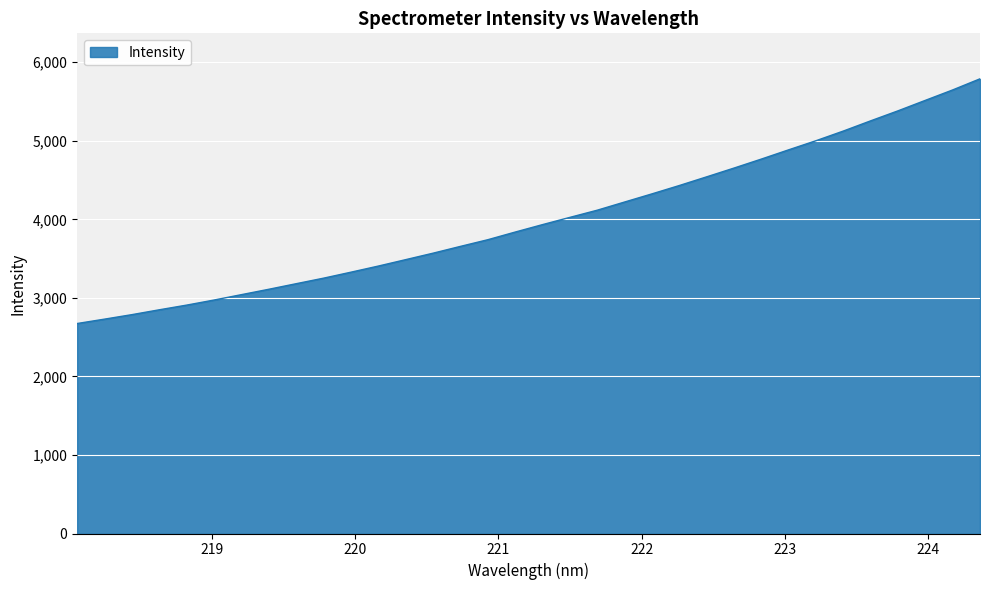

How many lines are shown in the chart?

1